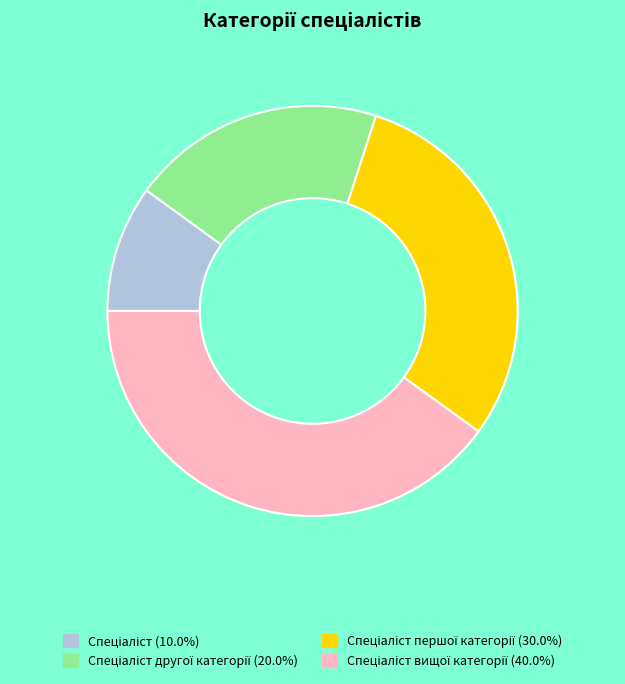

Does any single category account for the majority?

No